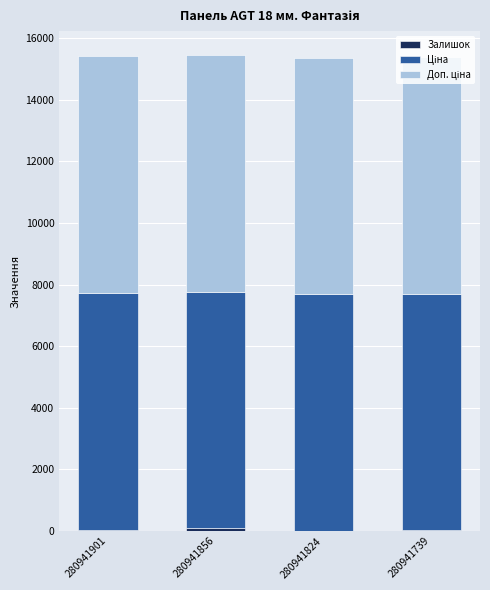

Does the chart contain stacked bars?

Yes